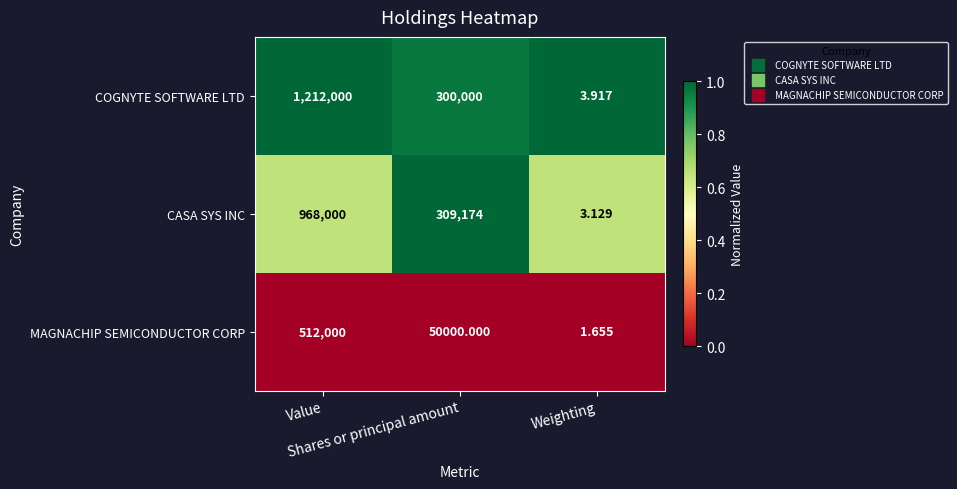

Which series has the widest spread of values?

COGNYTE SOFTWARE LTD